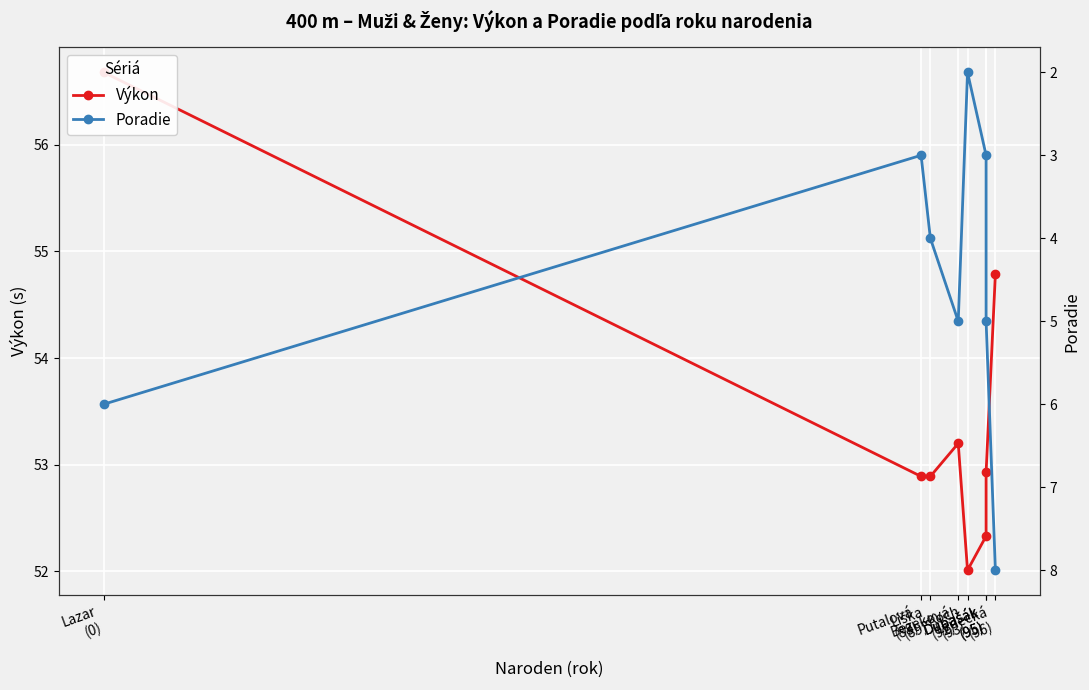

What is the sum of all Poradie values?

36.0